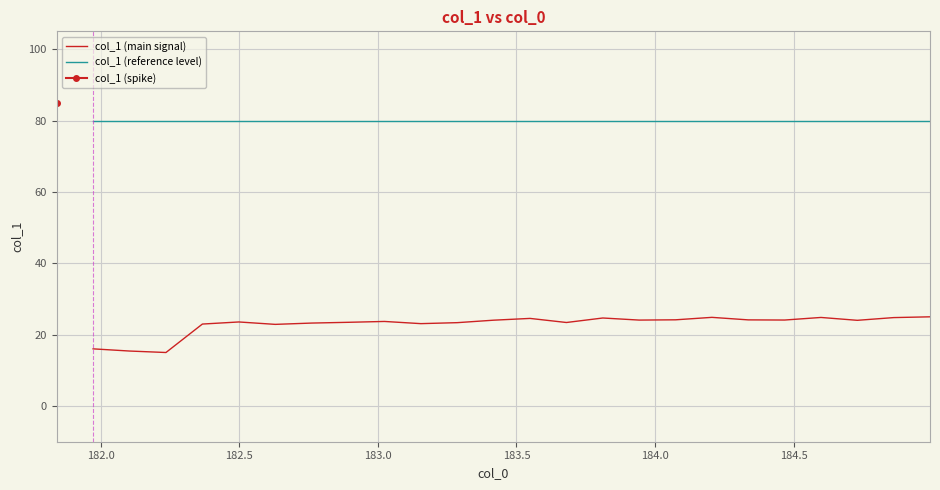

How many lines are shown in the chart?

2